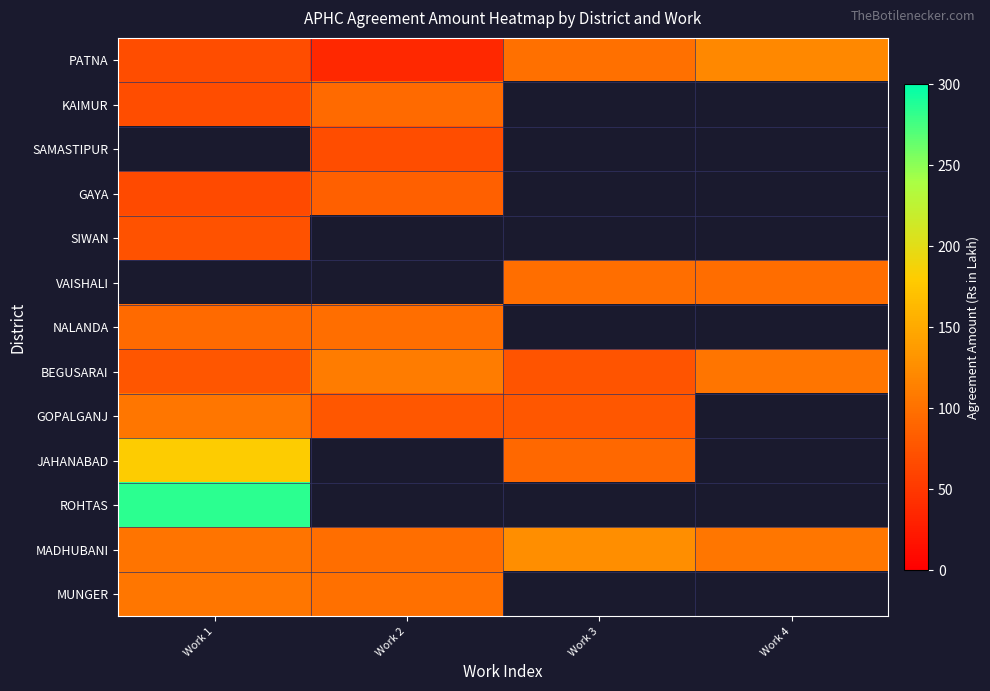

Reading left to right, extract all data points from this chart.

PATNA: Work 1=68.7	Work 2=35.6	Work 3=98.5	Work 4=120.4
KAIMUR: Work 1=68.7	Work 2=94.7	Work 3=0.0	Work 4=0.0
SAMASTIPUR: Work 1=0.0	Work 2=68.7	Work 3=0.0	Work 4=0.0
GAYA: Work 1=66.5	Work 2=84.7	Work 3=0.0	Work 4=0.0
SIWAN: Work 1=73.6	Work 2=0.0	Work 3=0.0	Work 4=0.0
VAISHALI: Work 1=0.0	Work 2=0.0	Work 3=97.4	Work 4=96.7
NALANDA: Work 1=93.8	Work 2=97.5	Work 3=0.0	Work 4=0.0
BEGUSARAI: Work 1=76.5	Work 2=109.5	Work 3=74.9	Work 4=103.5
GOPALGANJ: Work 1=104.9	Work 2=78.4	Work 3=77.8	Work 4=0.0
JAHANABAD: Work 1=181.6	Work 2=0.0	Work 3=91.5	Work 4=0.0
ROHTAS: Work 1=284.1	Work 2=0.0	Work 3=0.0	Work 4=0.0
MADHUBANI: Work 1=102.7	Work 2=98.1	Work 3=126.2	Work 4=105.4
MUNGER: Work 1=104.6	Work 2=99.1	Work 3=0.0	Work 4=0.0